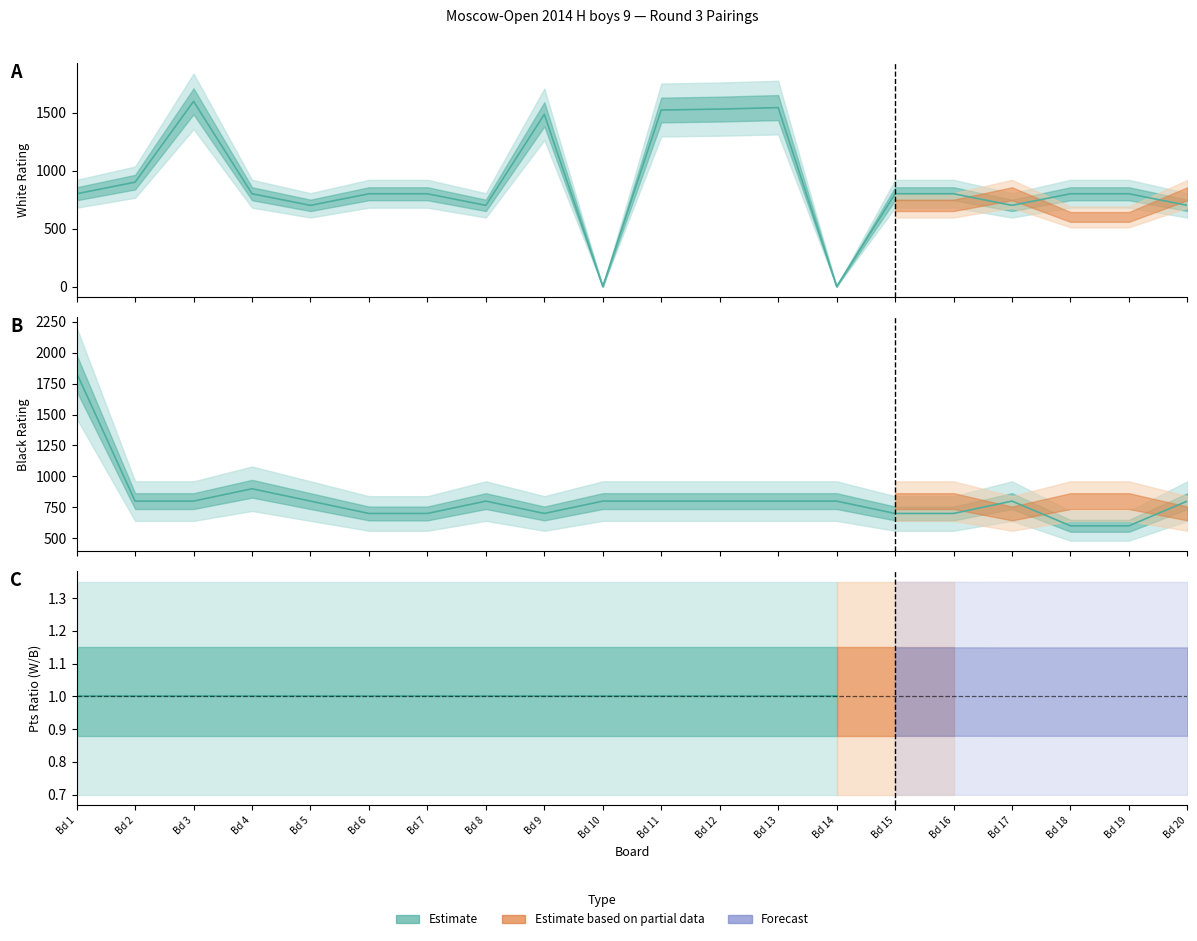

Reading left to right, what are all the values shown in this chart?

Board (Bo.): 1.0	2.0	3.0	4.0	5.0	6.0	7.0	8.0	9.0	10.0	11.0	12.0	13.0	14.0	15.0	16.0	17.0	18.0	19.0	20.0
White Rating: 800.0	900.0	1597.0	800.0	700.0	800.0	800.0	700.0	1485.0	0.0	1522.0	1530.0	1543.0	0.0	800.0	800.0	700.0	800.0	800.0	700.0
Black Rating: 1836.0	800.0	800.0	900.0	800.0	700.0	700.0	800.0	700.0	800.0	800.0	800.0	800.0	800.0	700.0	700.0	800.0	600.0	600.0	800.0
White Points: 2.0	2.0	2.0	2.0	2.0	2.0	2.0	2.0	2.0	2.0	2.0	2.0	2.0	2.0	2.0	2.0	1.5	1.5	1.5	1.5
Black Points: 2.0	2.0	2.0	2.0	2.0	2.0	2.0	2.0	2.0	2.0	2.0	2.0	2.0	2.0	2.0	2.0	1.5	1.5	1.5	1.5